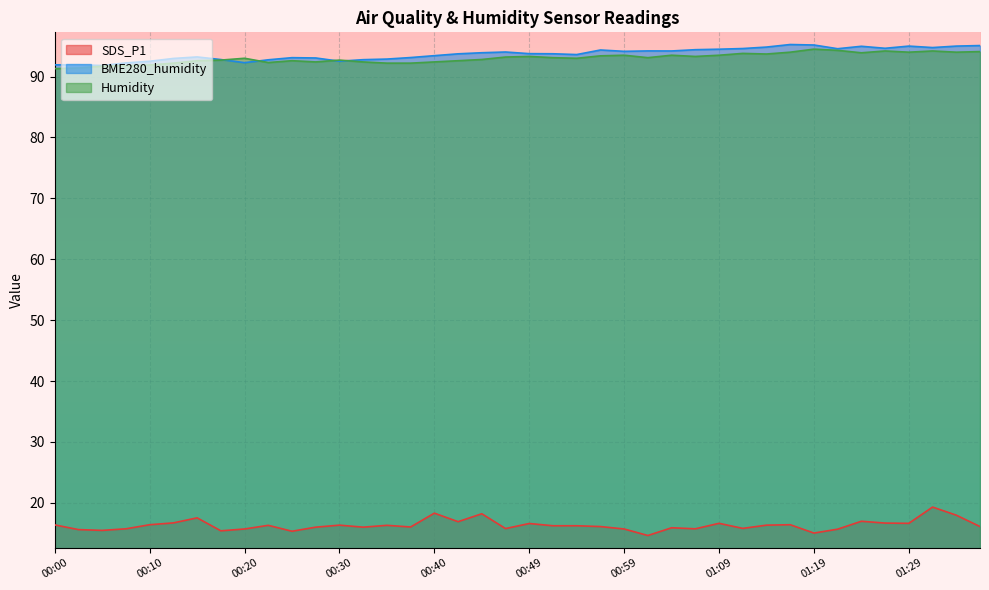

True or false: BME280_humidity has a value of 94.8 at 01:14.

True